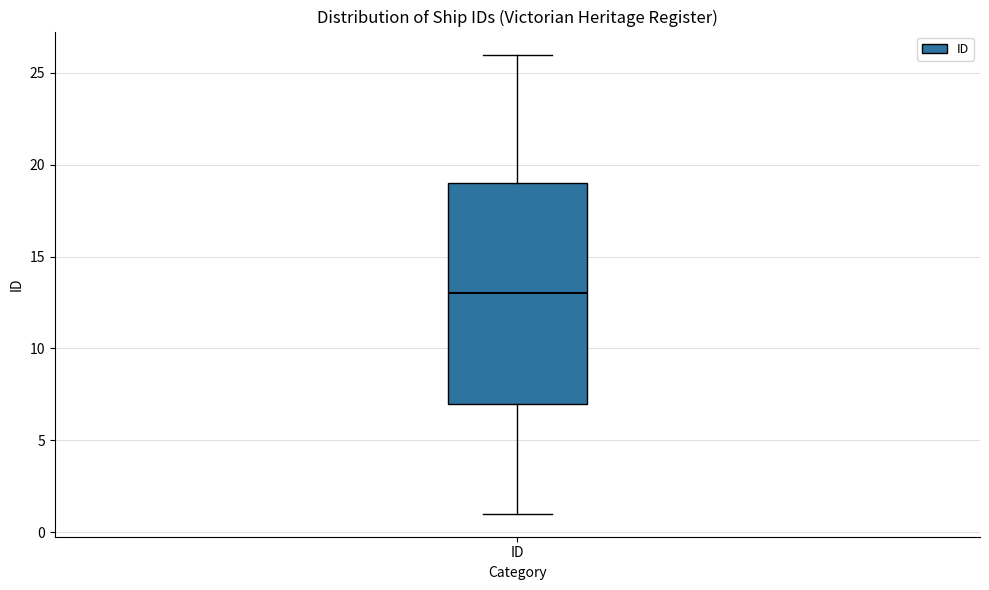

Transcribe this box plot: give where the median line is, the range the box spans, and where the two whiskers end, as read against the y-axis. The values are not printed on the chart, so give them approximately, as read against the axis.

median 13, box 7 to 19, whiskers 1 to 26